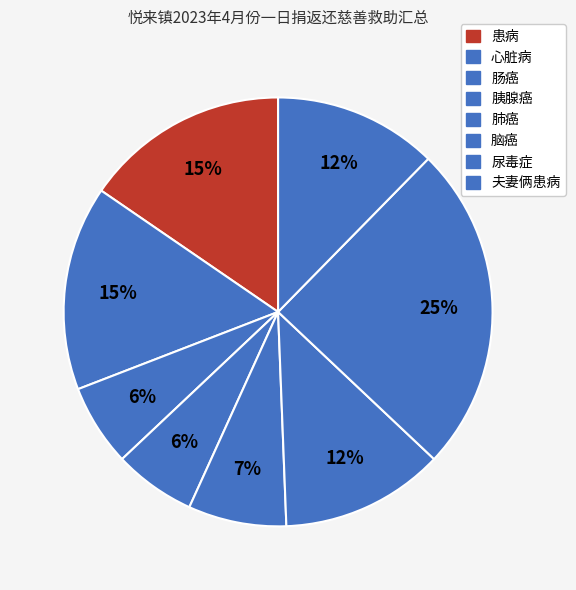

Is there any slice that represents more than half of the pie?

No